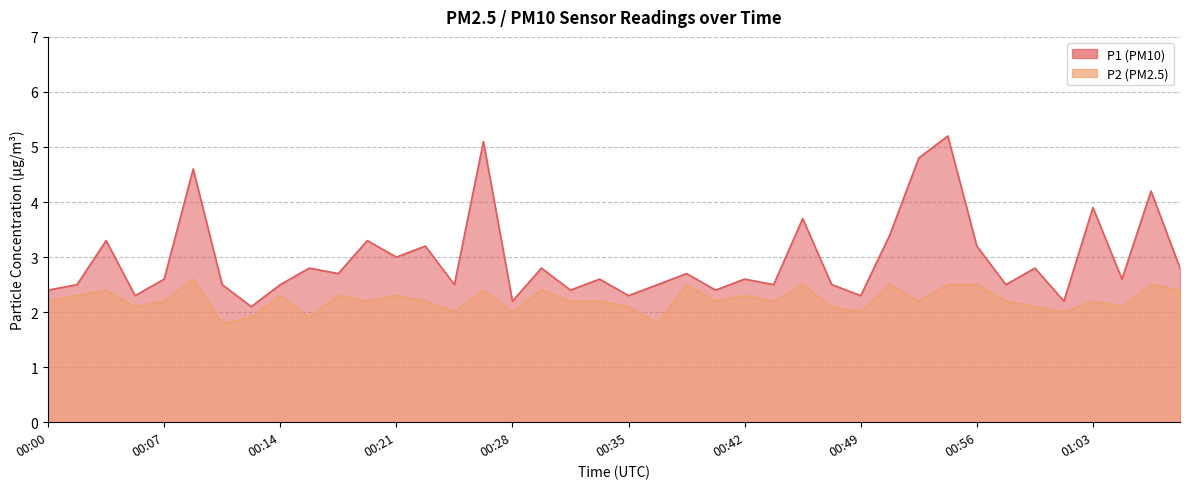

What is the difference between the maximum and minimum values in the P2 series?

0.8